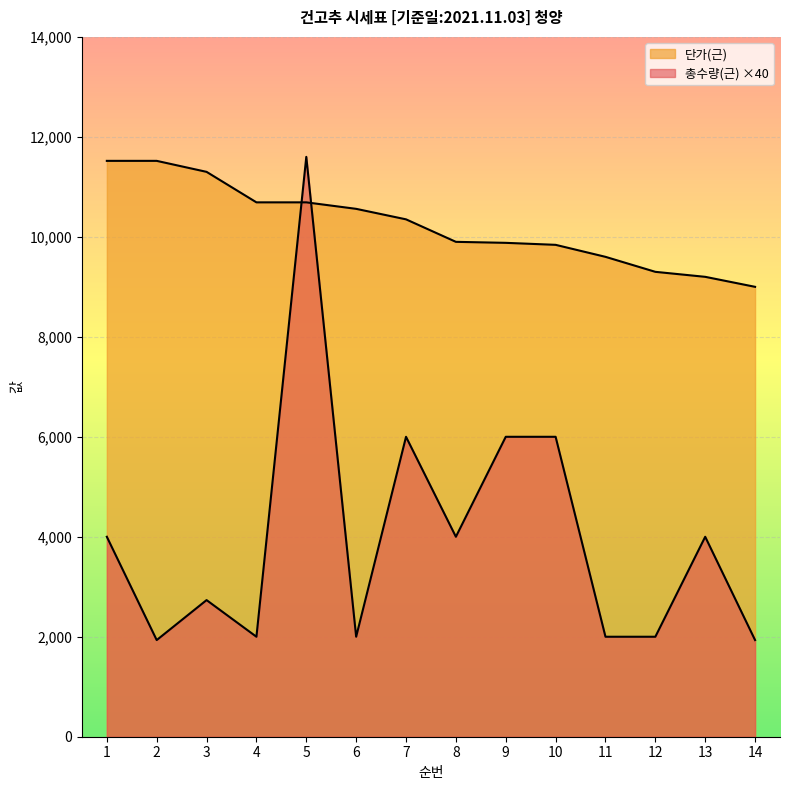

Which series ends up on top after the final intersection of 총수량(근) and 단가(근)?

단가(근)